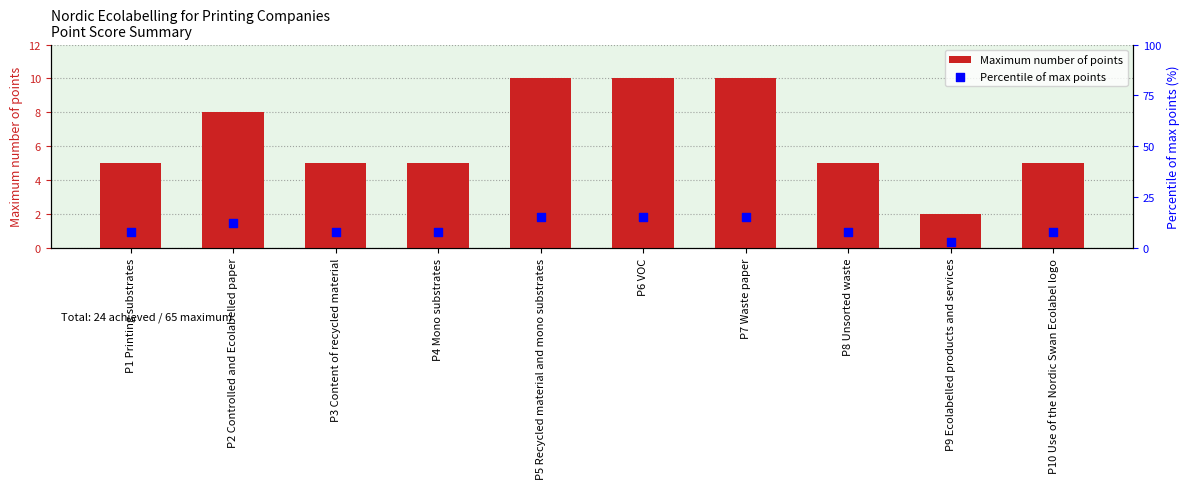

Which series has the widest spread of Y values?

Percentile of max points